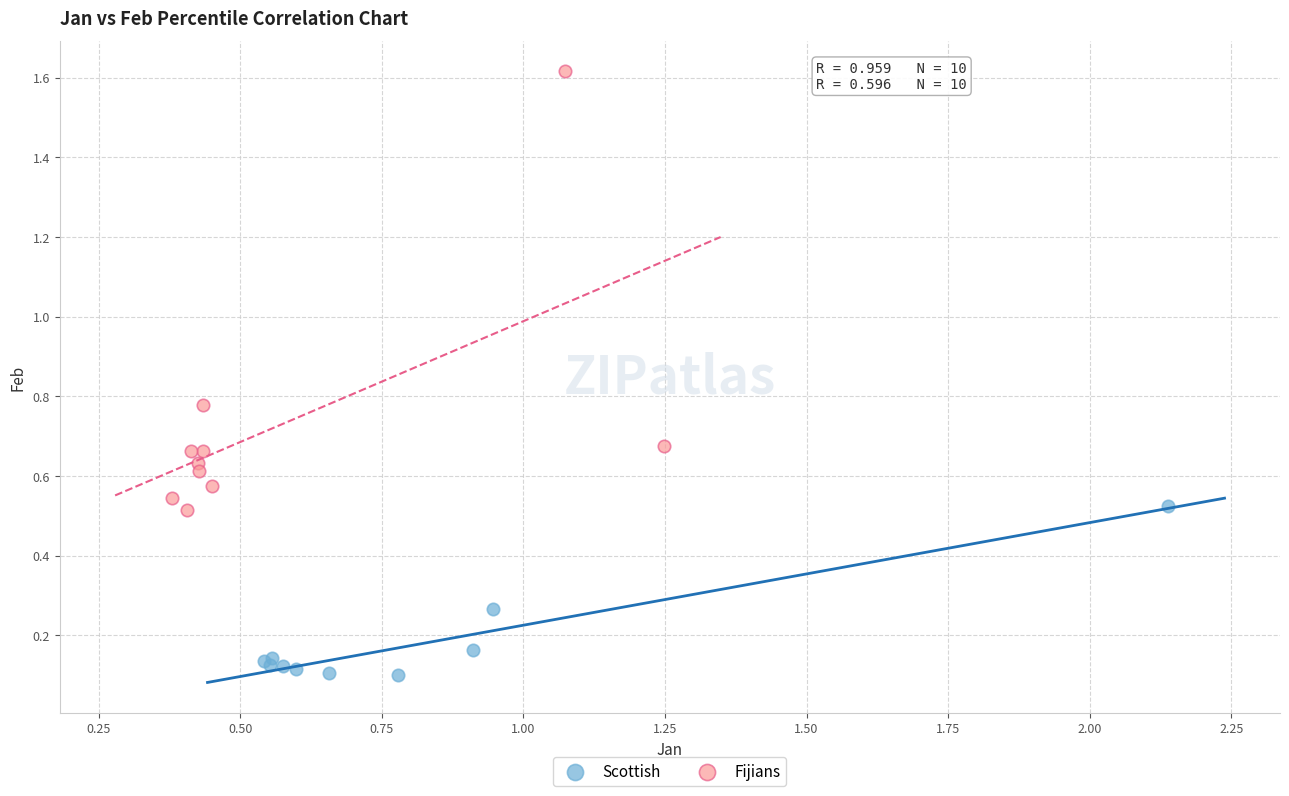

Which series reaches the minimum Y coordinate?

Scottish